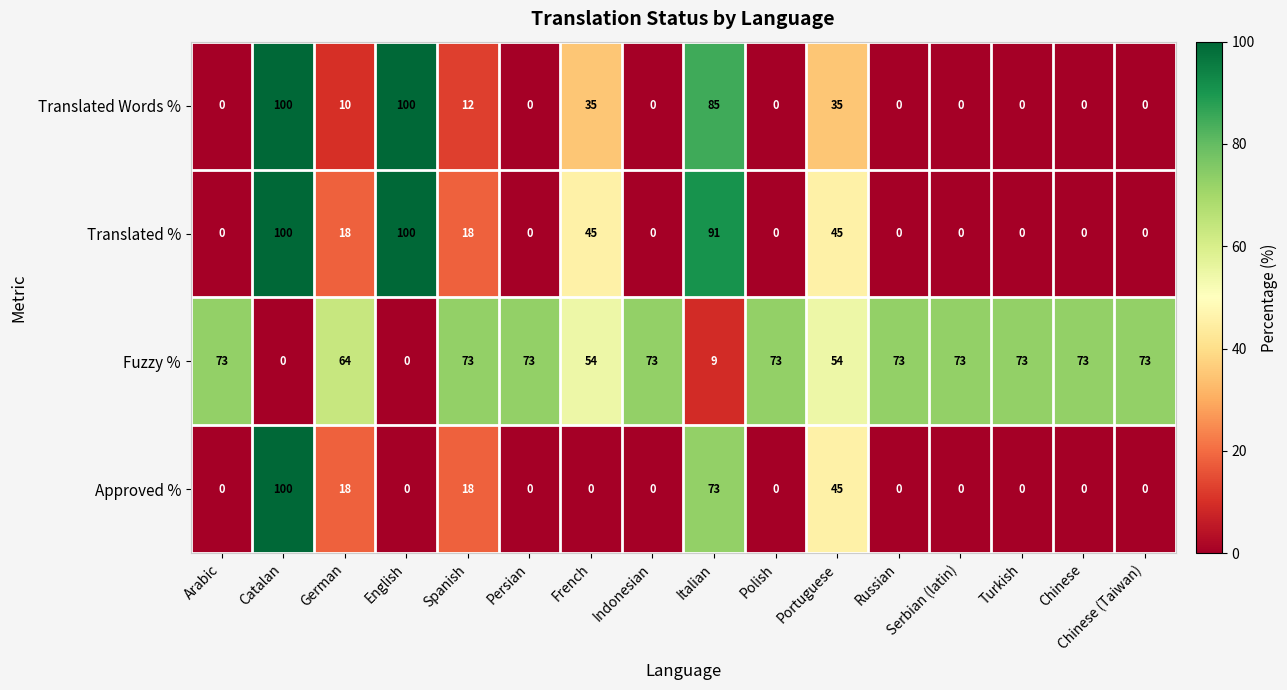

What is the spread (max minus min) of values at French?

54